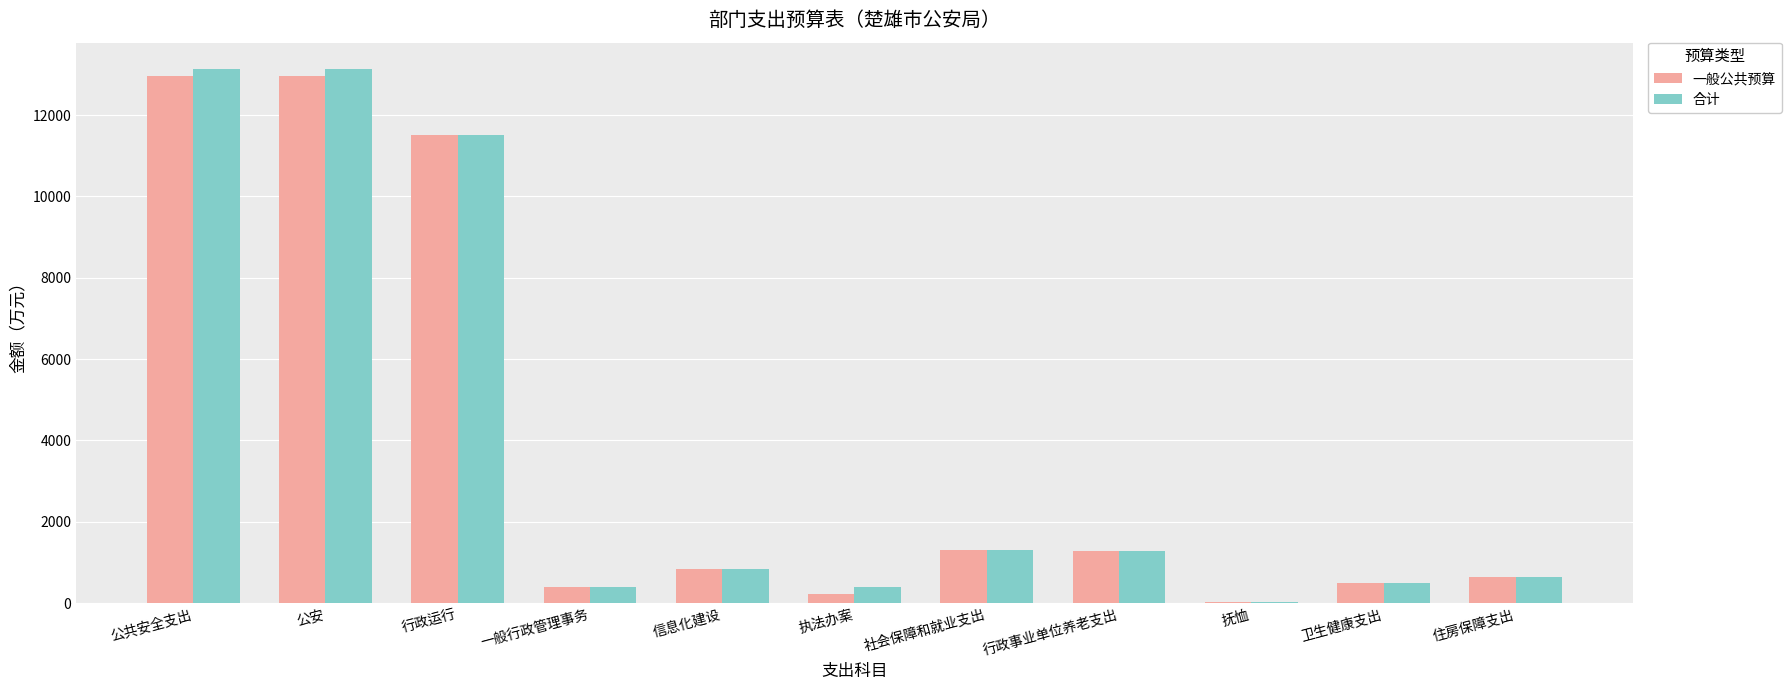

What is the maximum value shown in the chart?

13123.8